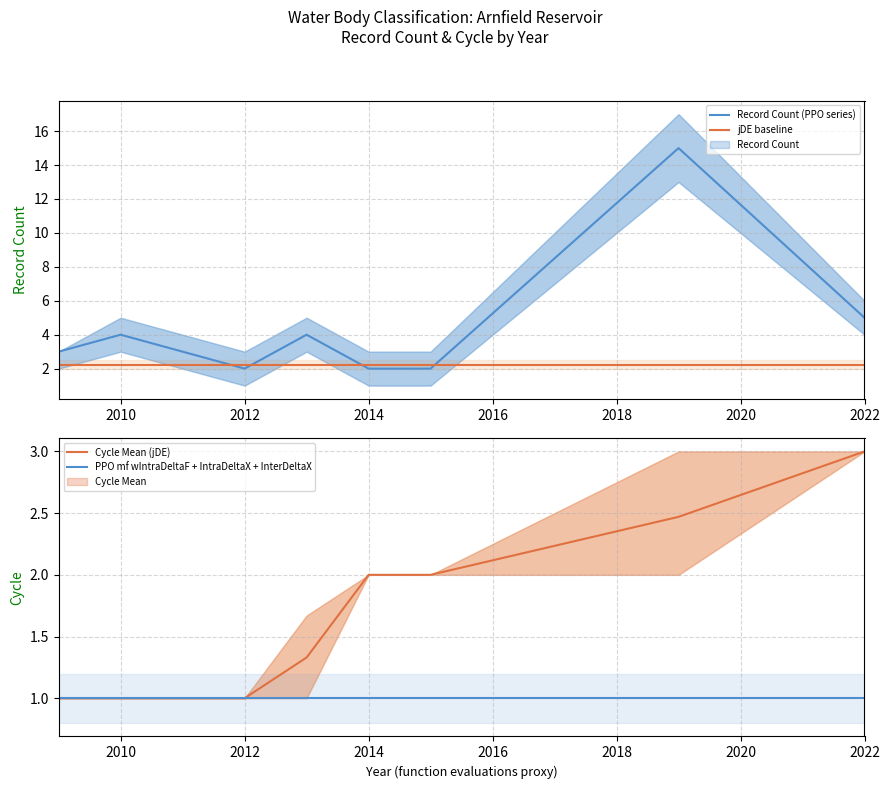

Reading left to right, list all the values displayed in this chart.

Record Count (PPO series): 3.0	4.0	3.0	2.0	4.0	2.0	2.0	15.0	5.0
jDE baseline: 2.2	2.2	2.2	2.2	2.2	2.2	2.2	2.2	2.2
Cycle Mean (jDE): 1.0	1.0	1.0	1.0	1.3	2.0	2.0	2.5	3.0
PPO mf wIntraDeltaF + IntraDeltaX + InterDeltaX: 1.0	1.0	1.0	1.0	1.0	1.0	1.0	1.0	1.0